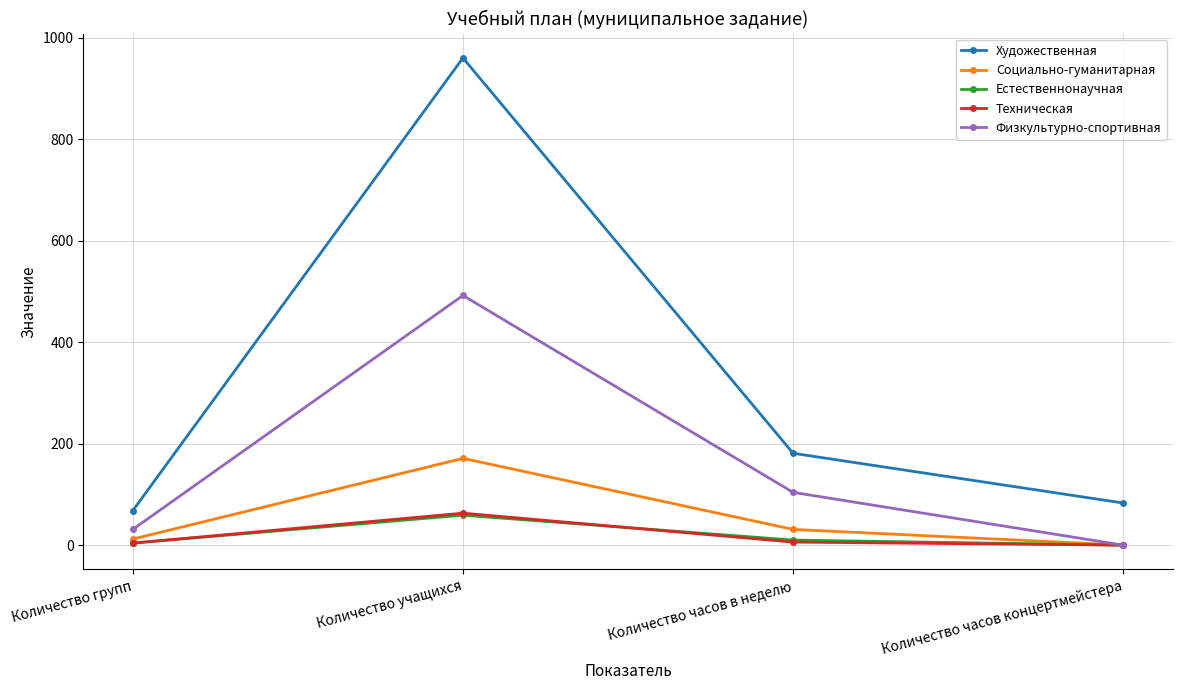

How many lines are shown in the chart?

5